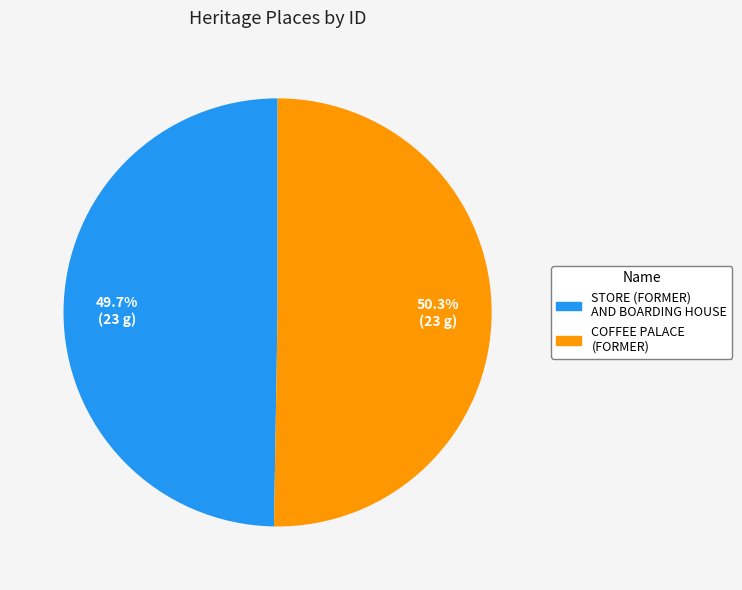

The STORE (FORMER) AND BOARDING HOUSE slice represents 50% of the pie. True or false?

True